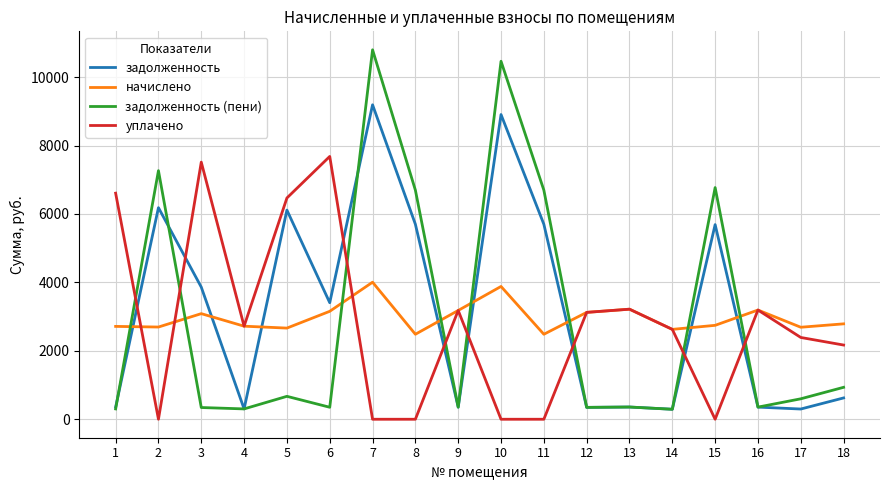

What is the lowest value of the задолженность (пени) series?

291.9